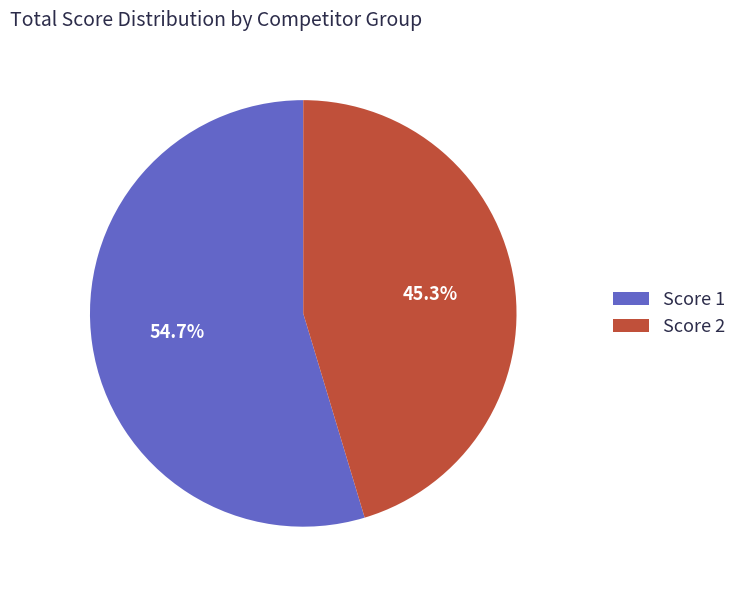

To the nearest percent, what is the difference between the largest and smallest slice percentages?

9%